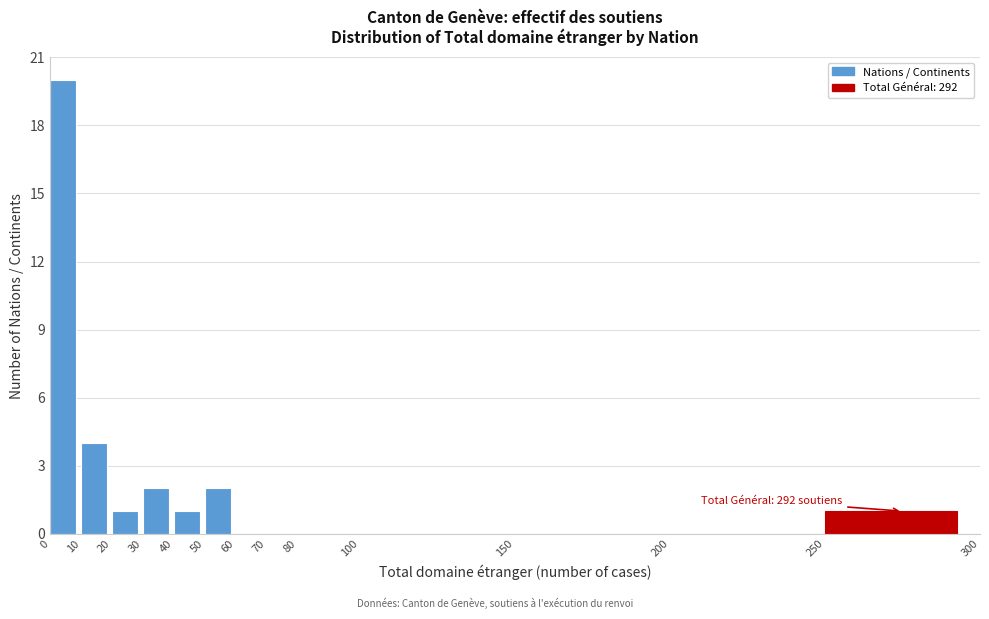

Which range on the x-axis has the tallest bar?

0 to 10